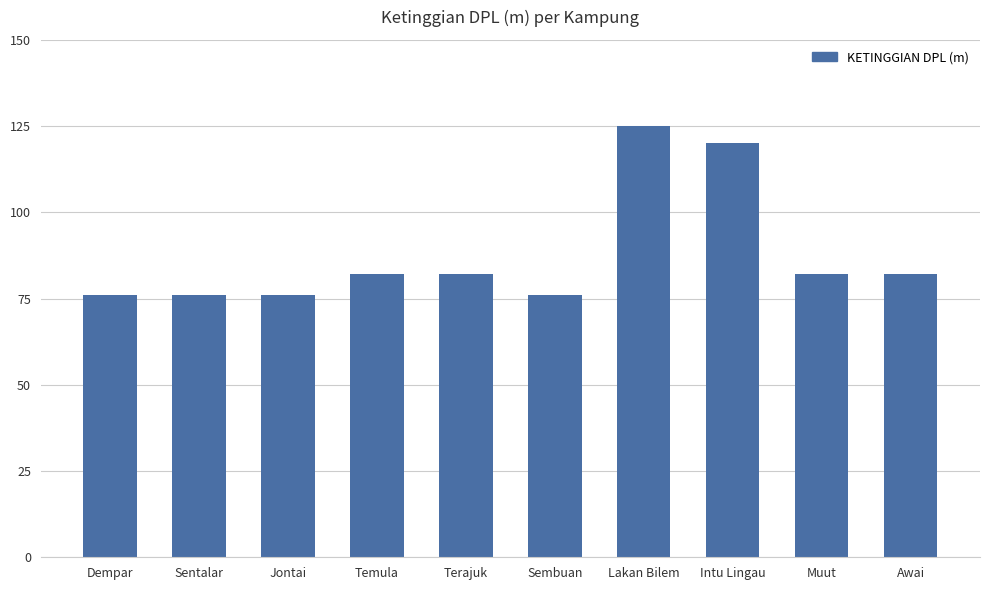

What is the label of the 2nd bar from the left?

Sentalar